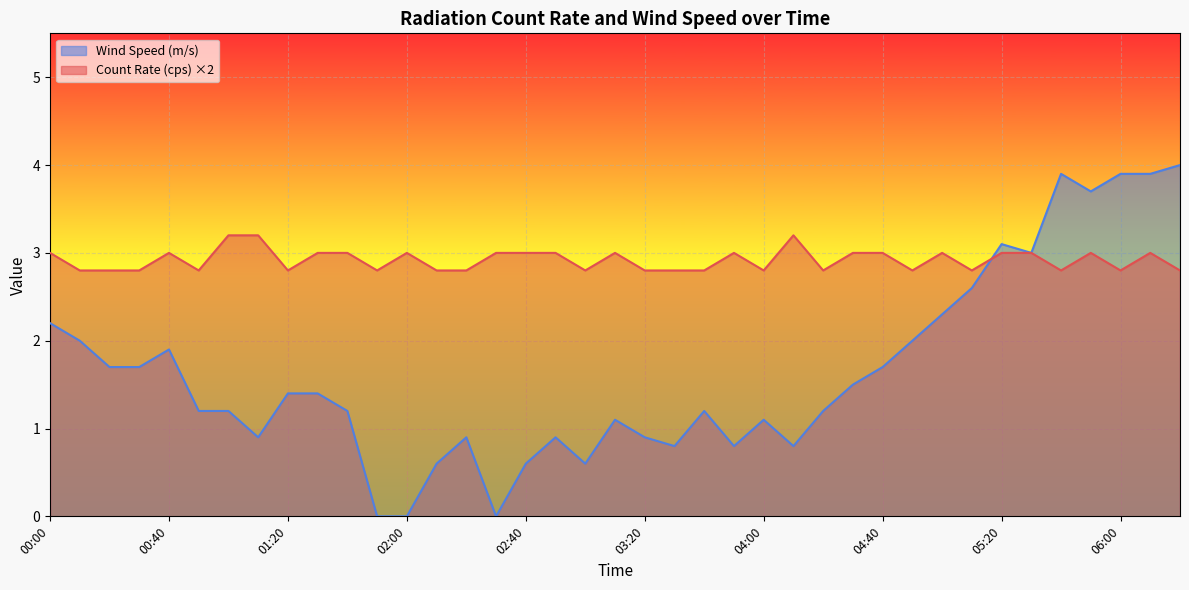

At how many categories does at least one series exceed 1?

39